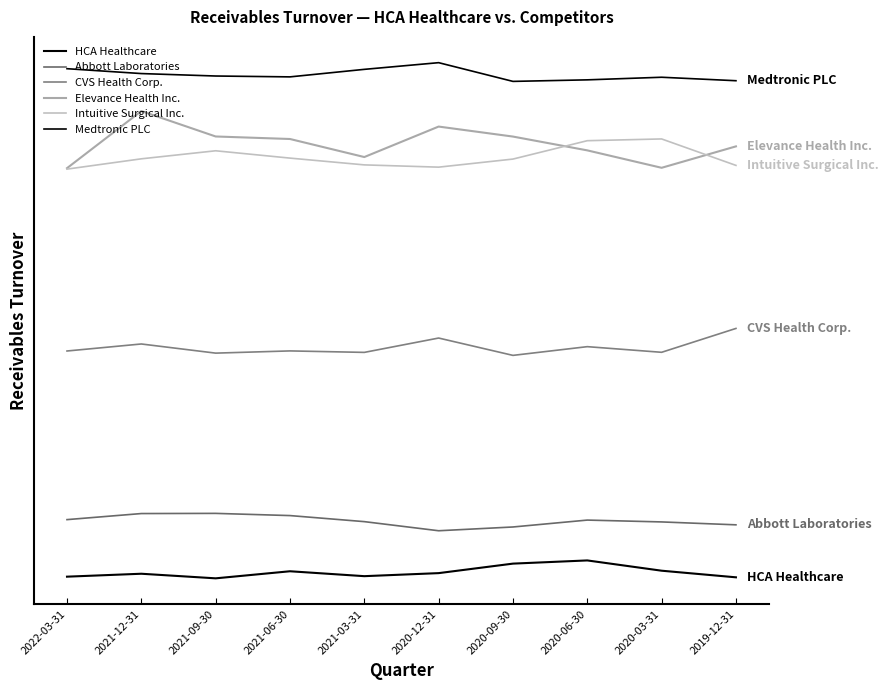

Does the chart have visible grid lines?

No